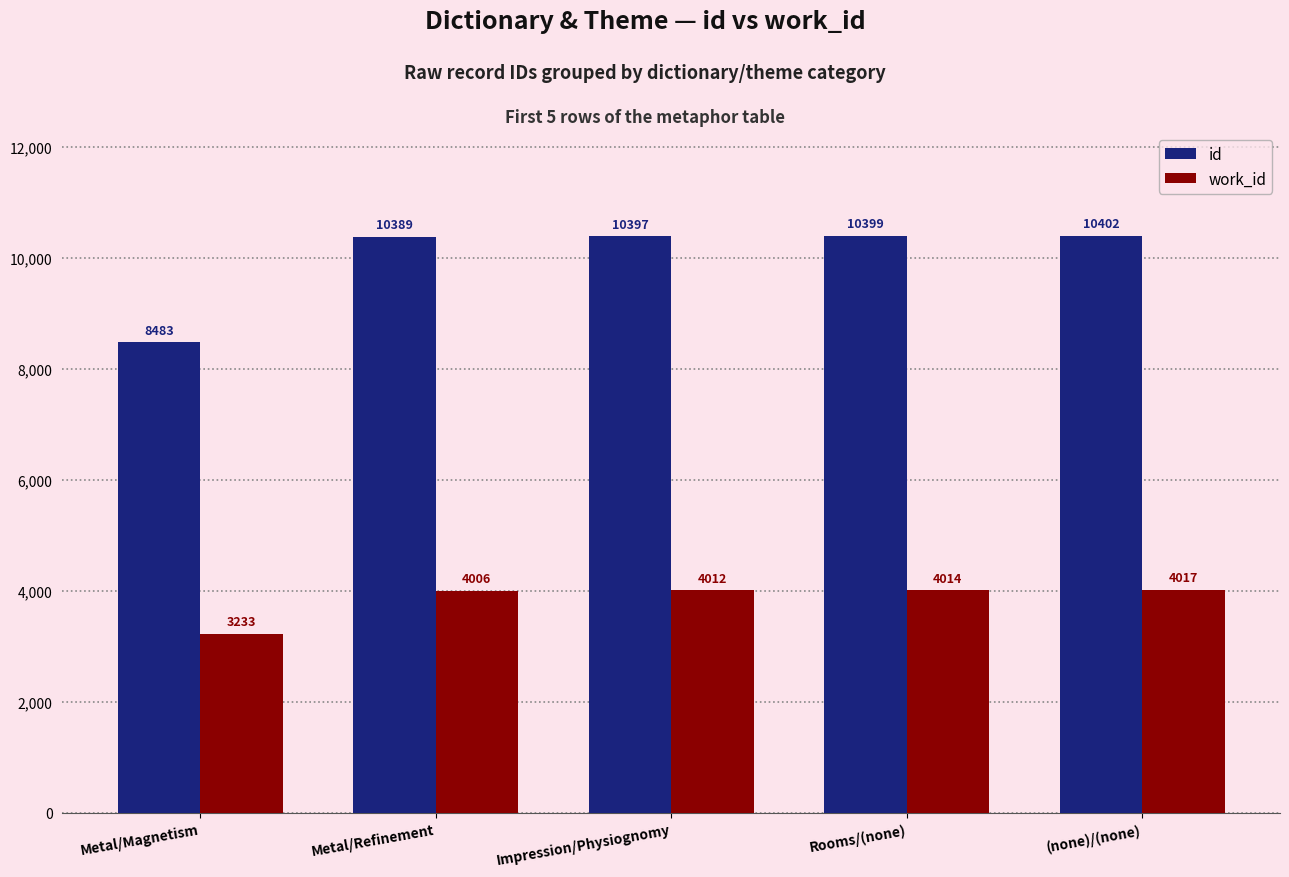

Reading right to left, extract all data points from this chart.

id: (none)/(none)=10402	Rooms/(none)=10399	Impression/Physiognomy=10397	Metal/Refinement=10389	Metal/Magnetism=8483
work_id: (none)/(none)=4017	Rooms/(none)=4014	Impression/Physiognomy=4012	Metal/Refinement=4006	Metal/Magnetism=3233